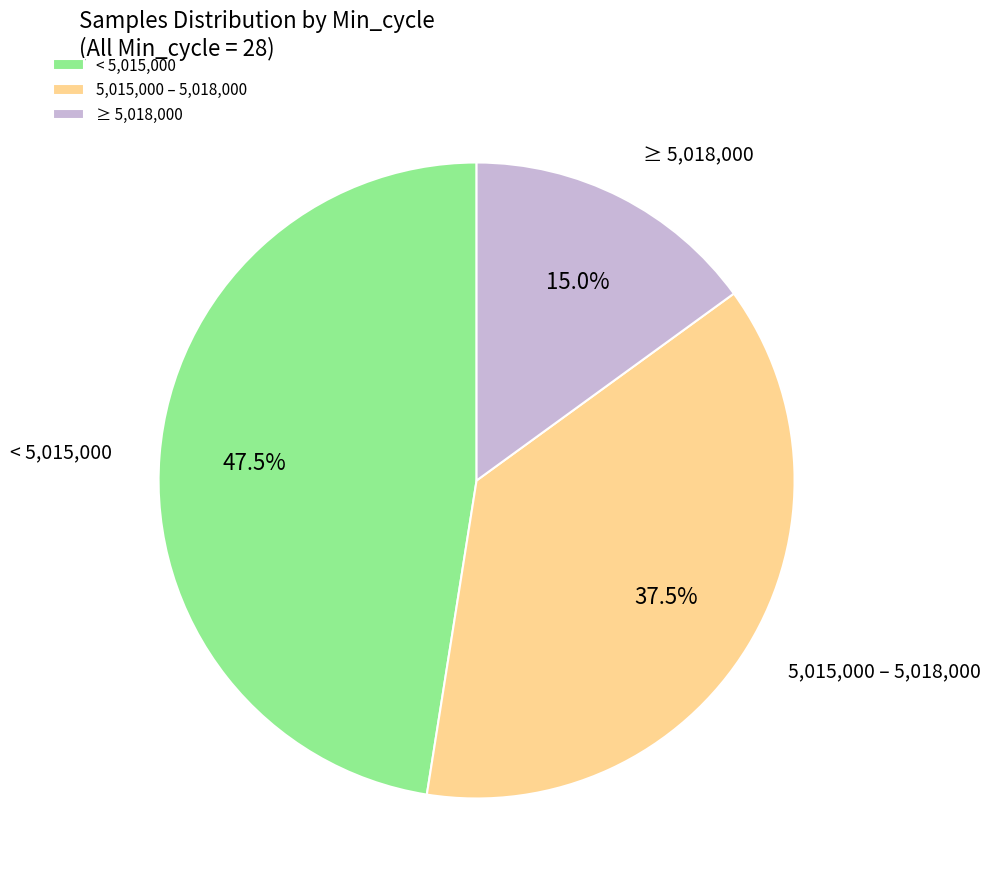

Which has a higher value, 5,015,000 – 5,018,000 or < 5,015,000?

< 5,015,000